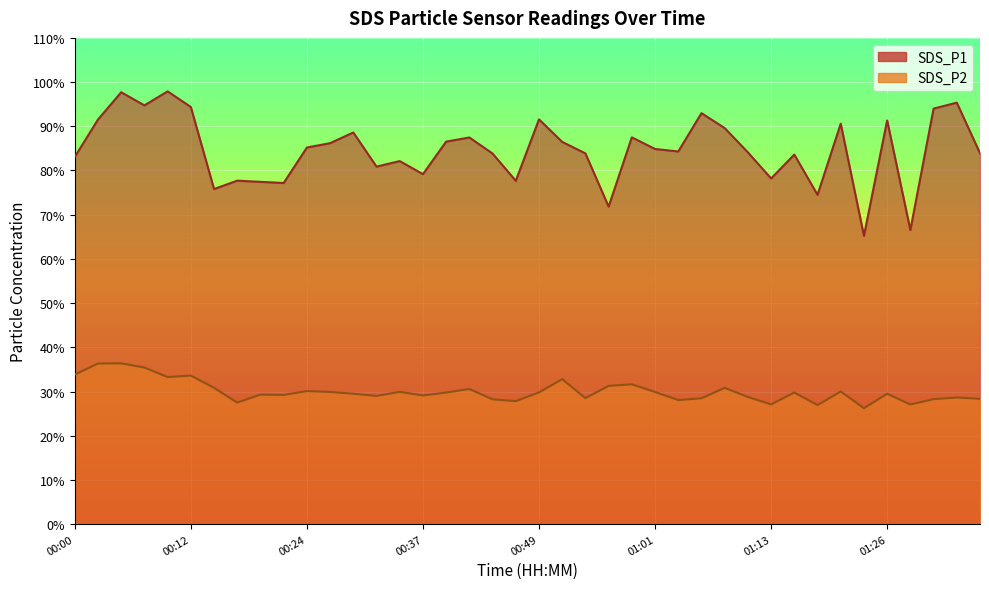

What is the minimum value for SDS_P1?

65.2